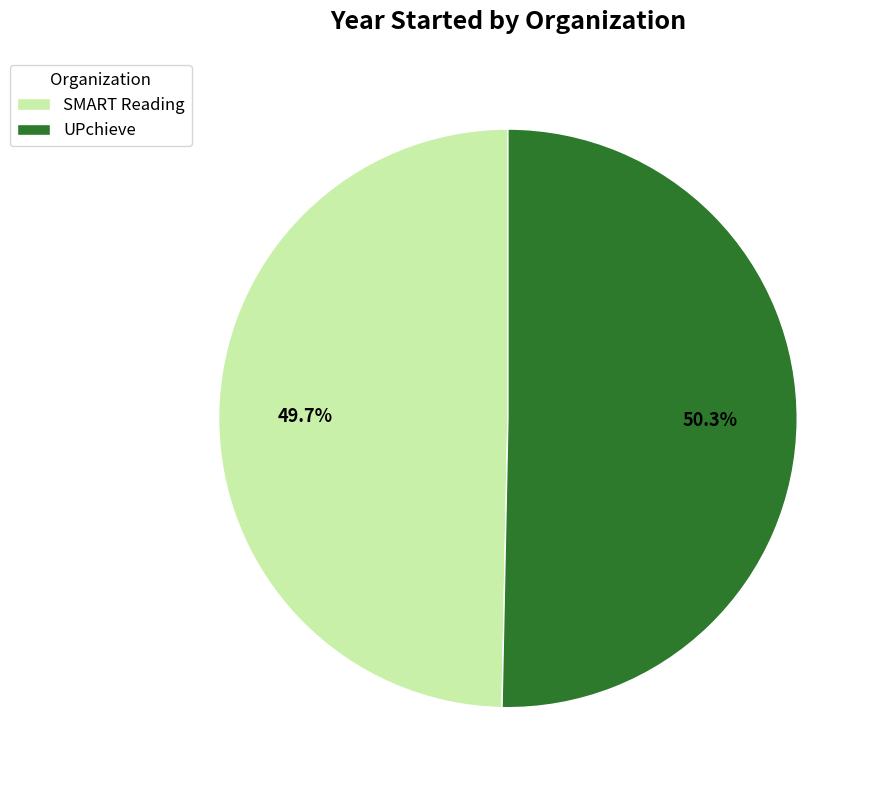

Is it true that UPchieve is 50% of the pie?

True